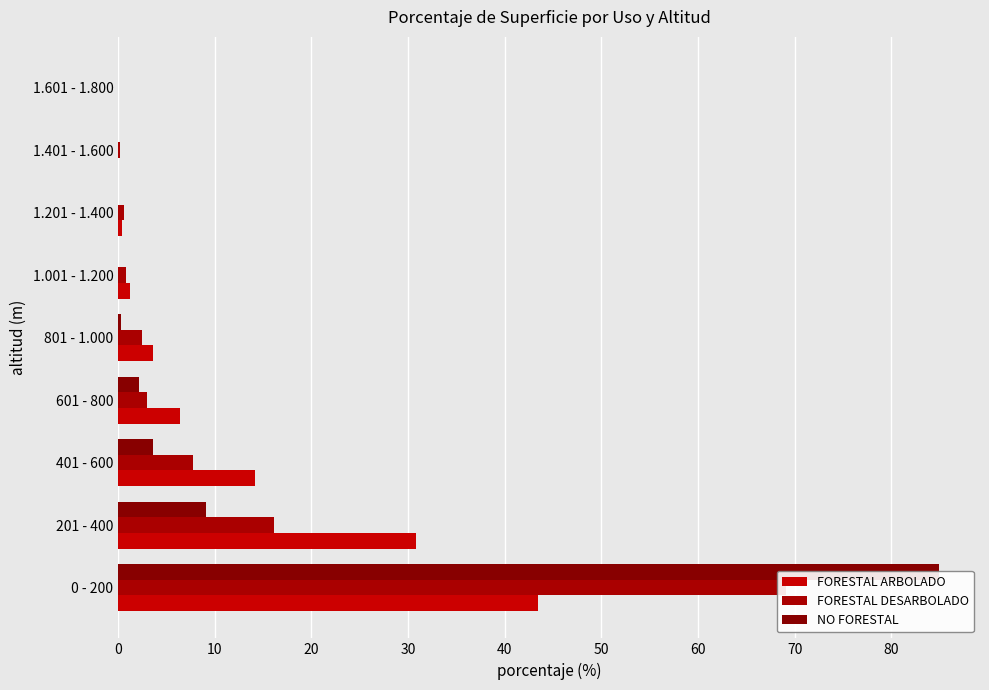

List the series in order of their overall mean, highest first.

NO FORESTAL, FORESTAL DESARBOLADO, FORESTAL ARBOLADO